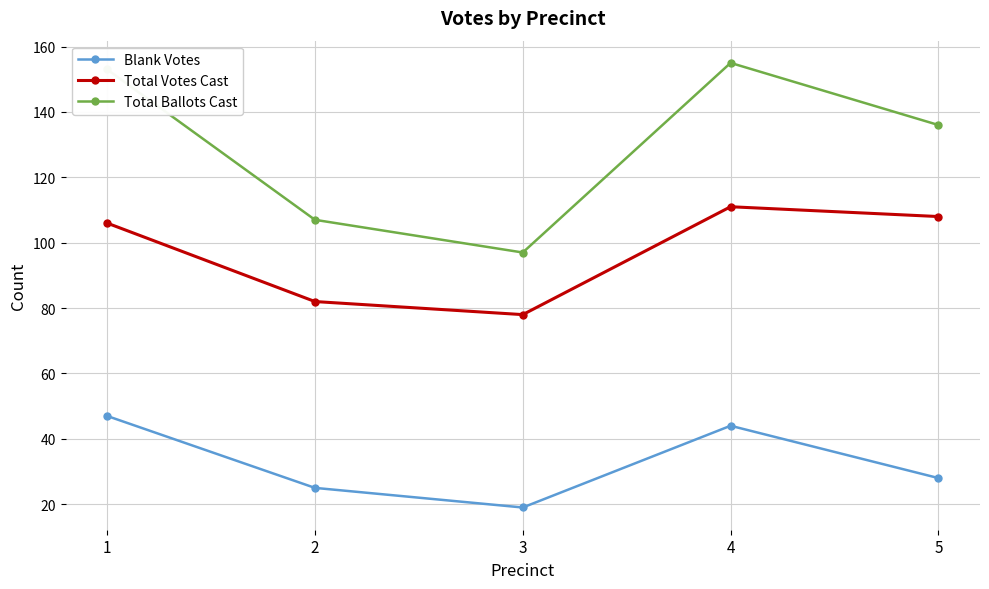

What is the sum of the Total Ballots Cast values at 4 and 1?

308